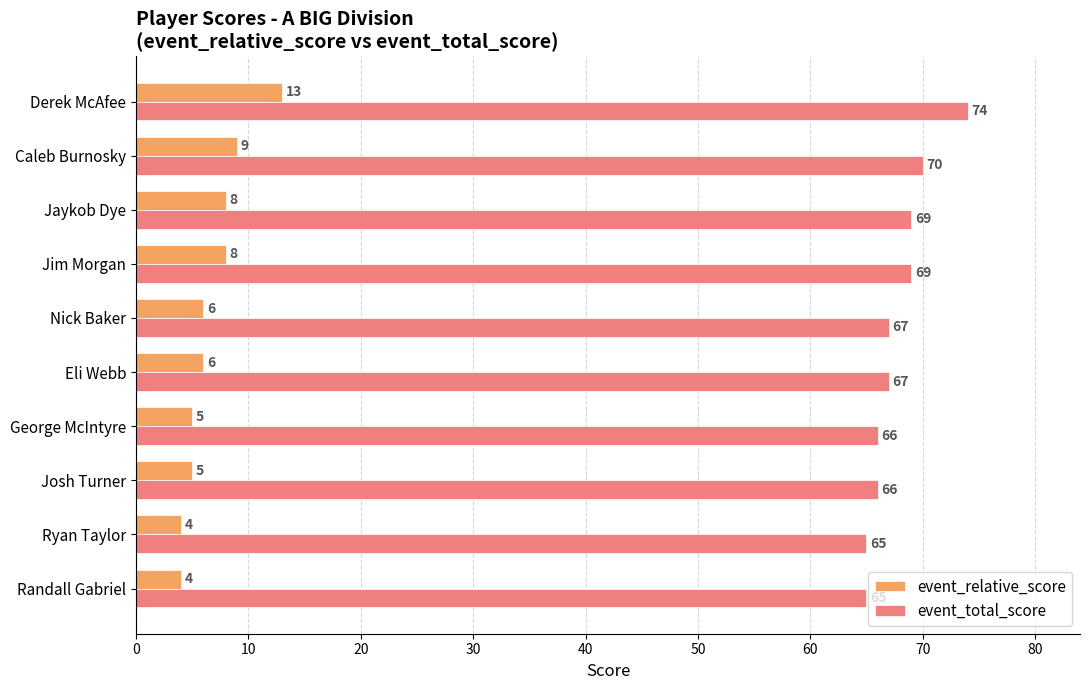

What is the total value across all series at Eli Webb?

73